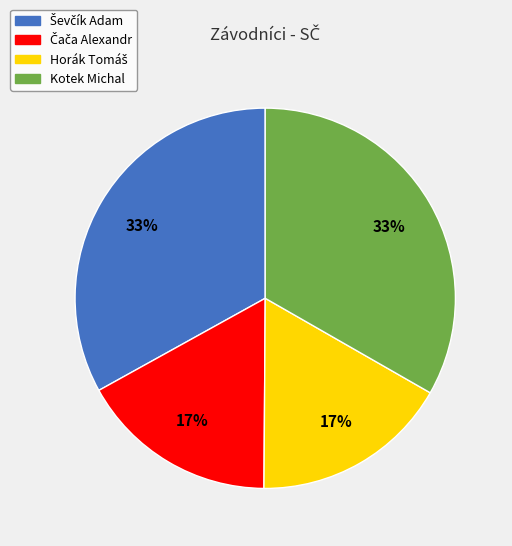

How many slices are in this pie chart?

4